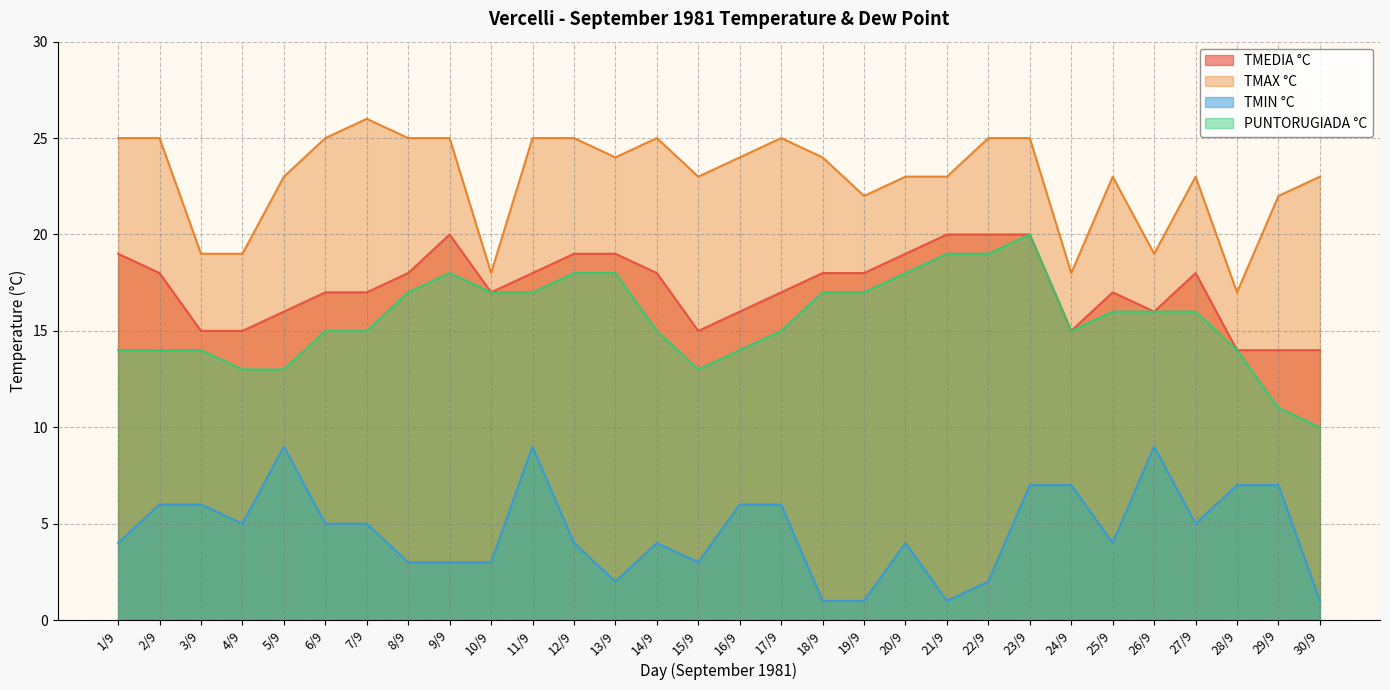

What is the highest value of the TMAX °C series?

26